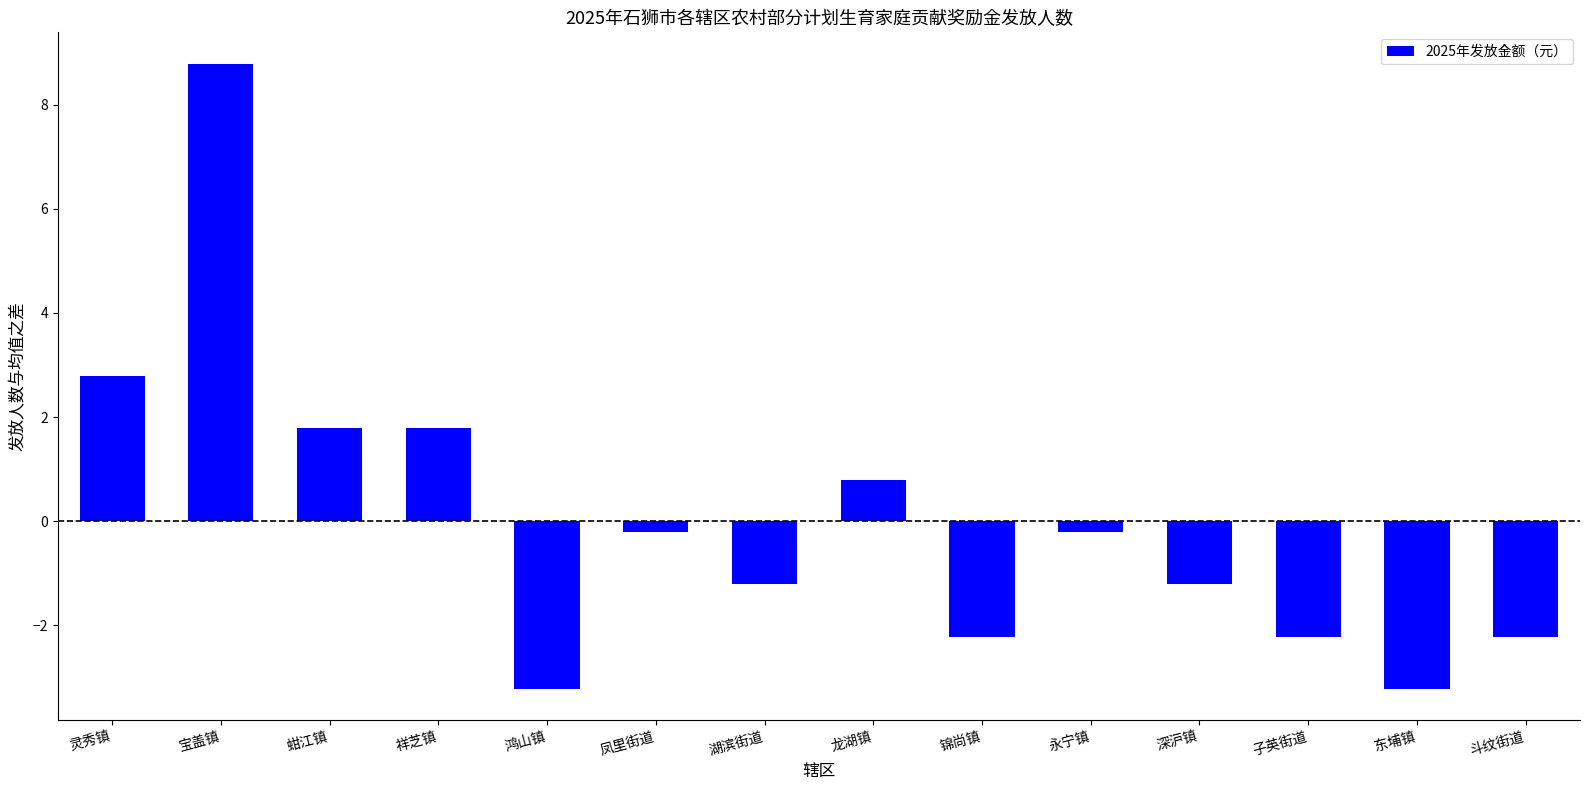

What is the sum of the values at 蚶江镇 and 鸿山镇?

-1.4